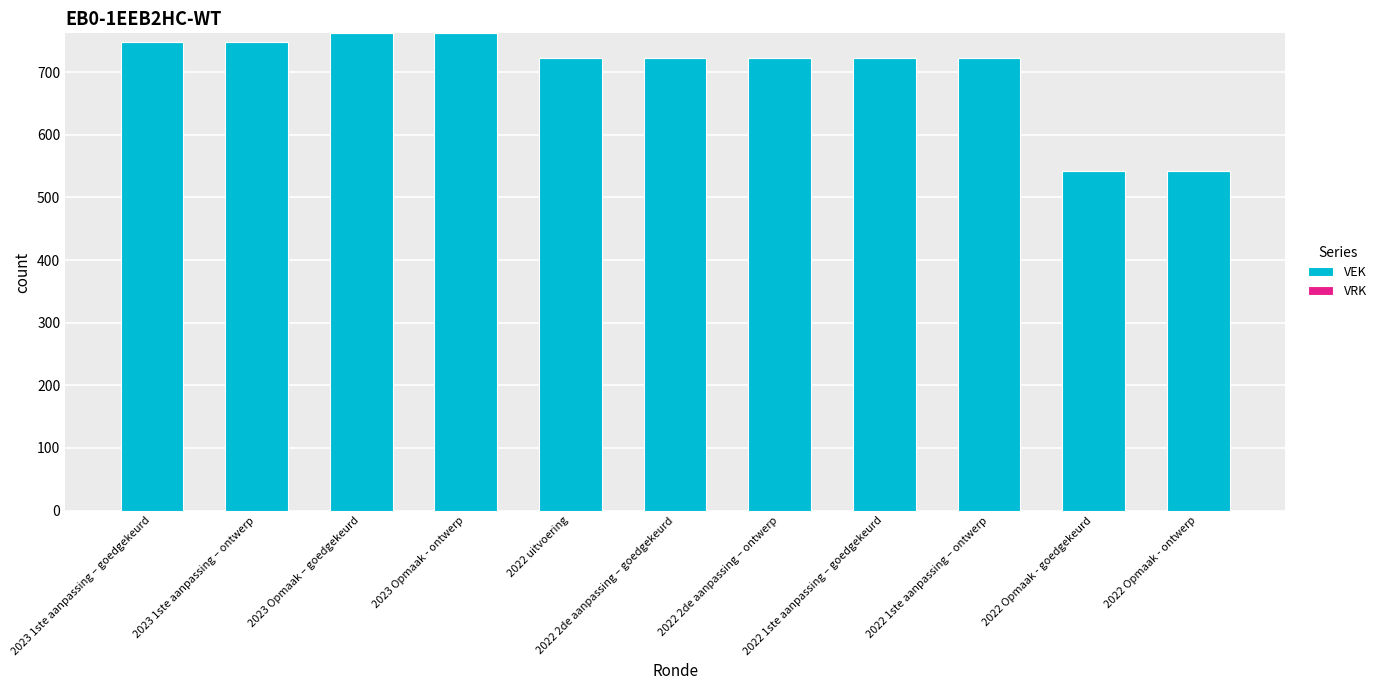

What is the value of the 9th bar from the left?

722